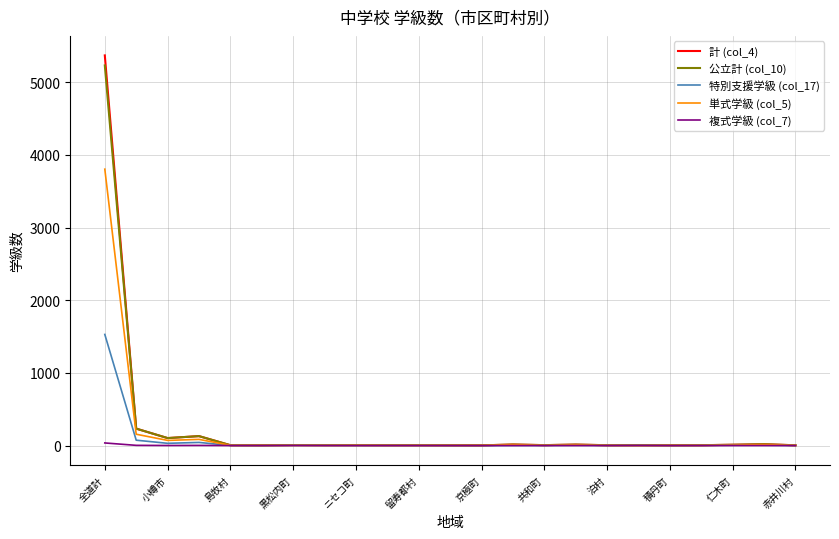

Is this an area chart (filled region under the line)?

No